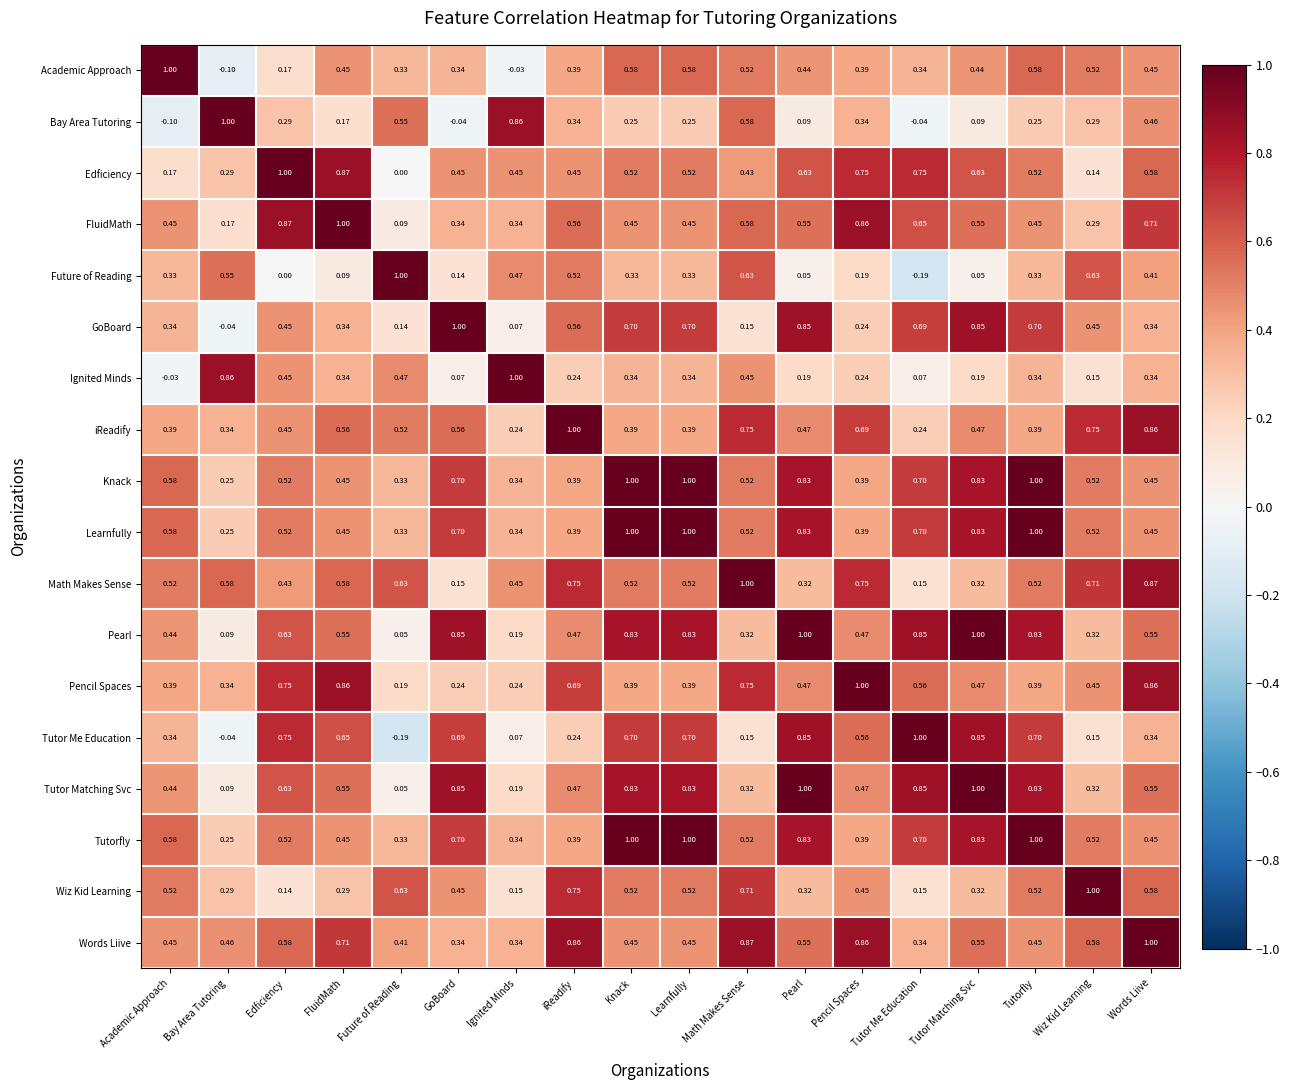

How many distinct data groups are displayed?

18